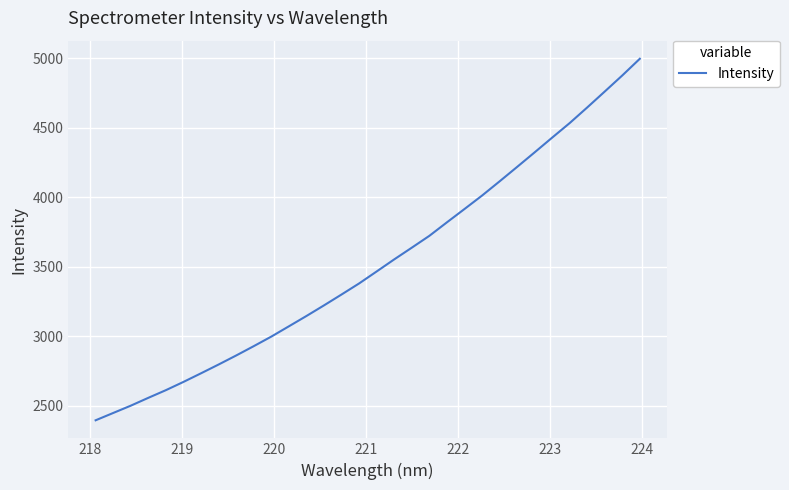

Is this an area chart (filled region under the line)?

No